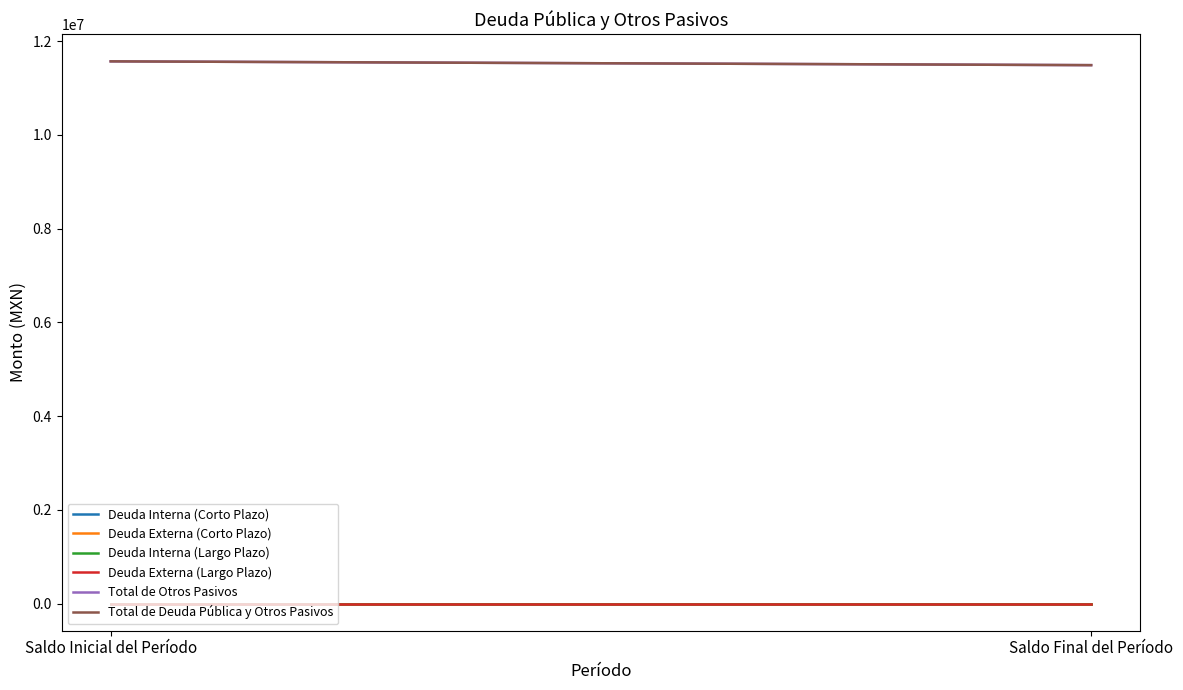

True or false: Deuda Externa (Largo Plazo) has a value of 0.0 at Saldo Inicial del Período.

True